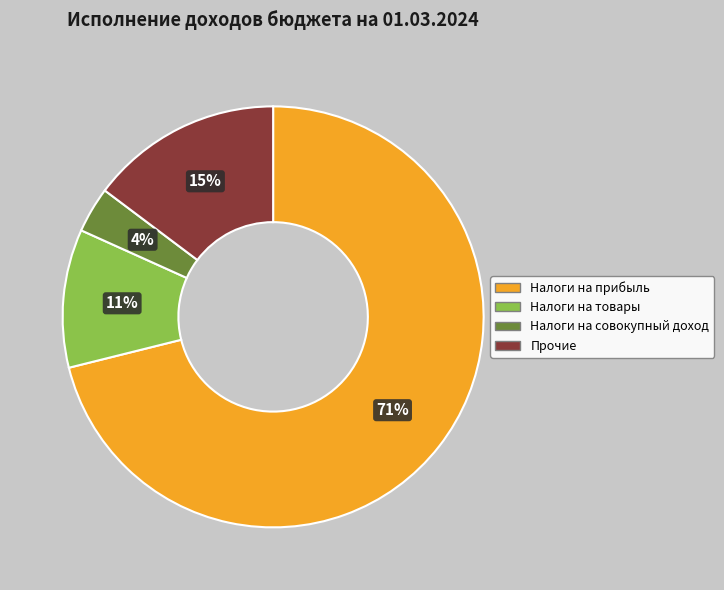

Between Прочие and Налоги на товары, which is larger?

Прочие